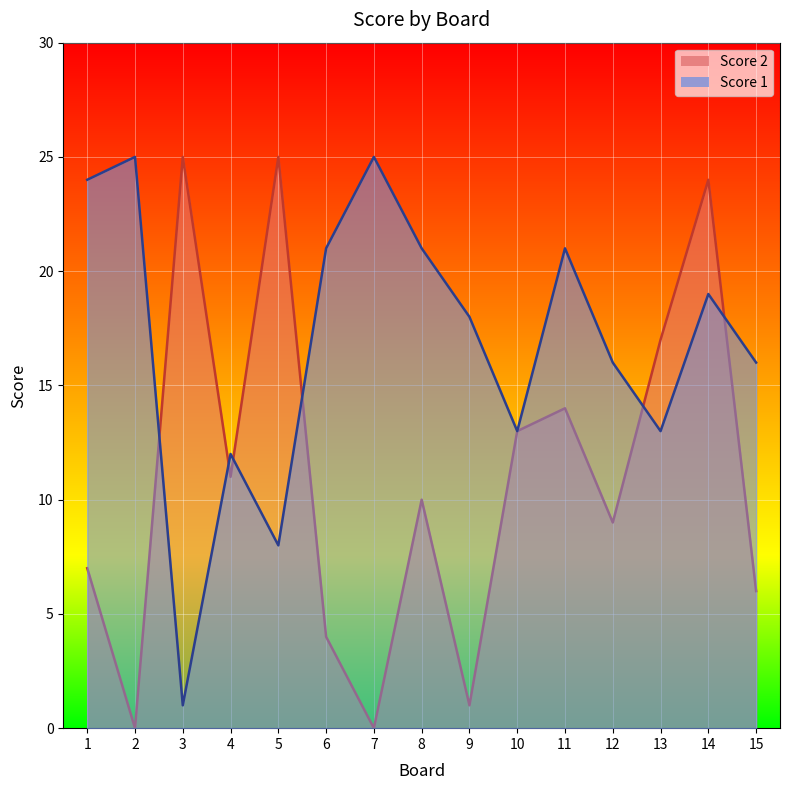

True or false: Score 1 and Score 2 cross at least once.

True